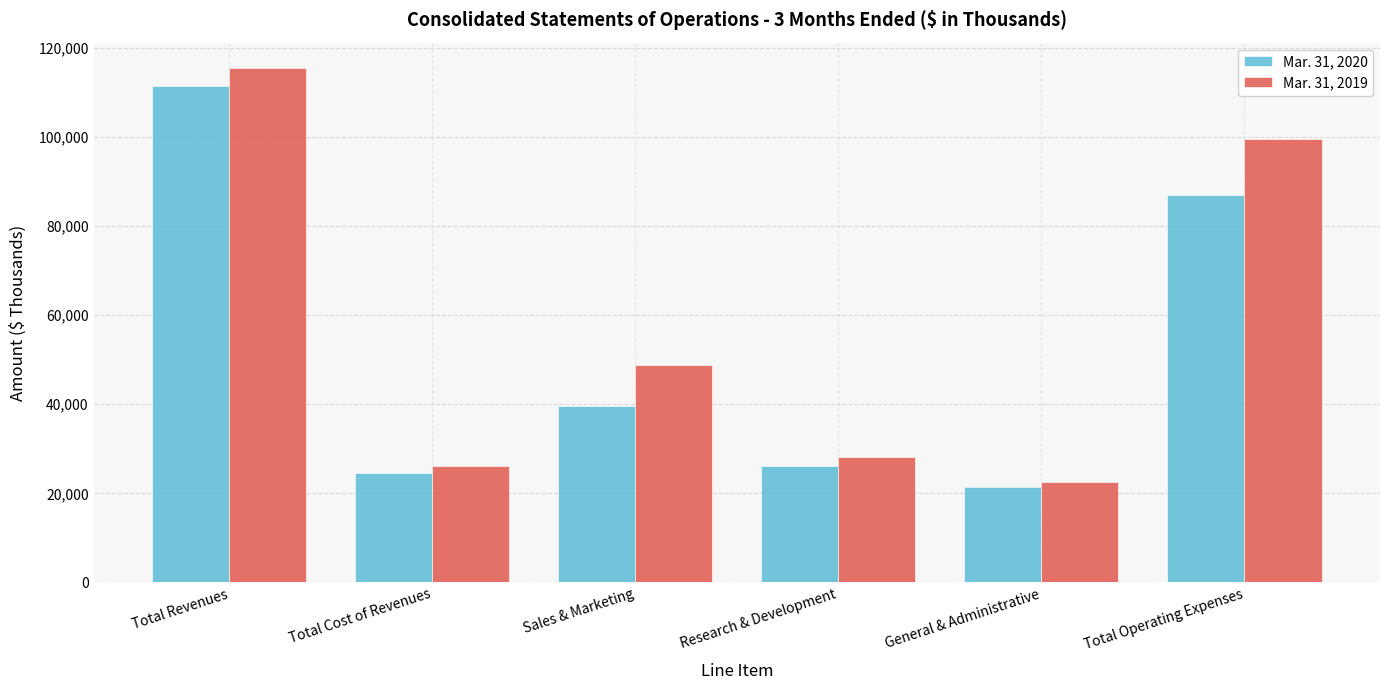

Between General & Administrative and Total Operating Expenses, which series saw the biggest shift?

Mar. 31, 2019